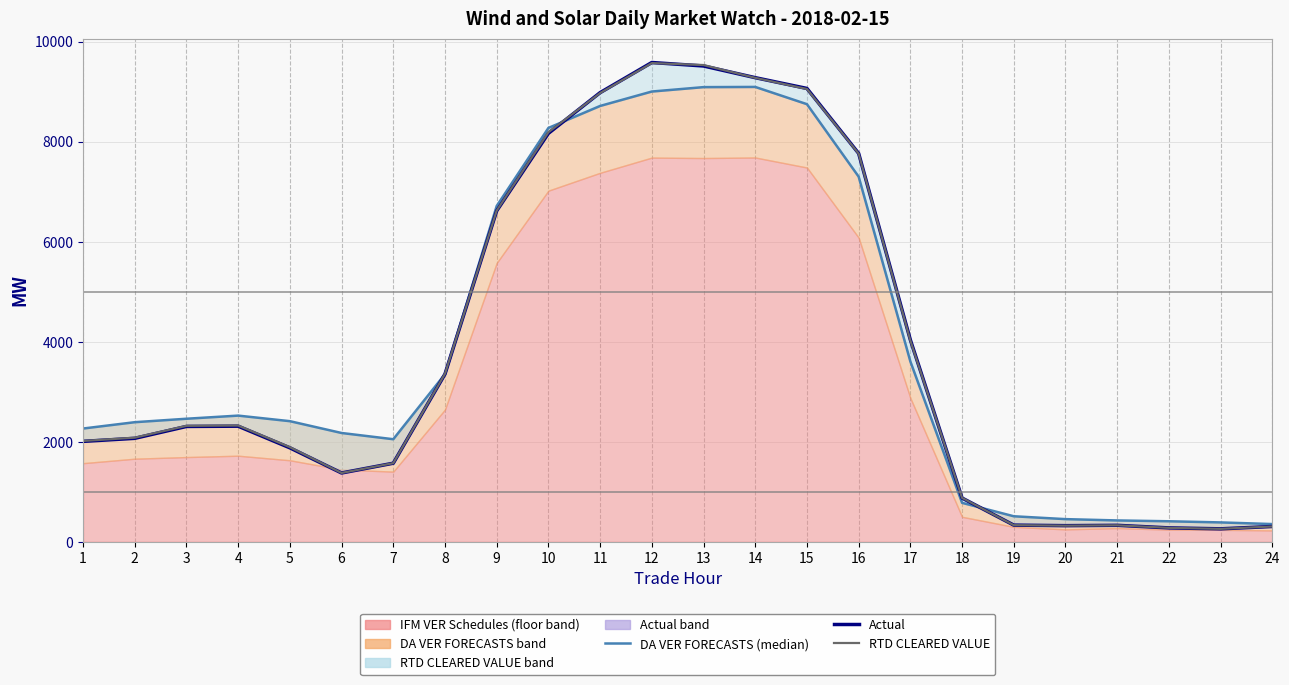

At which category is the sum across all series the highest?

12